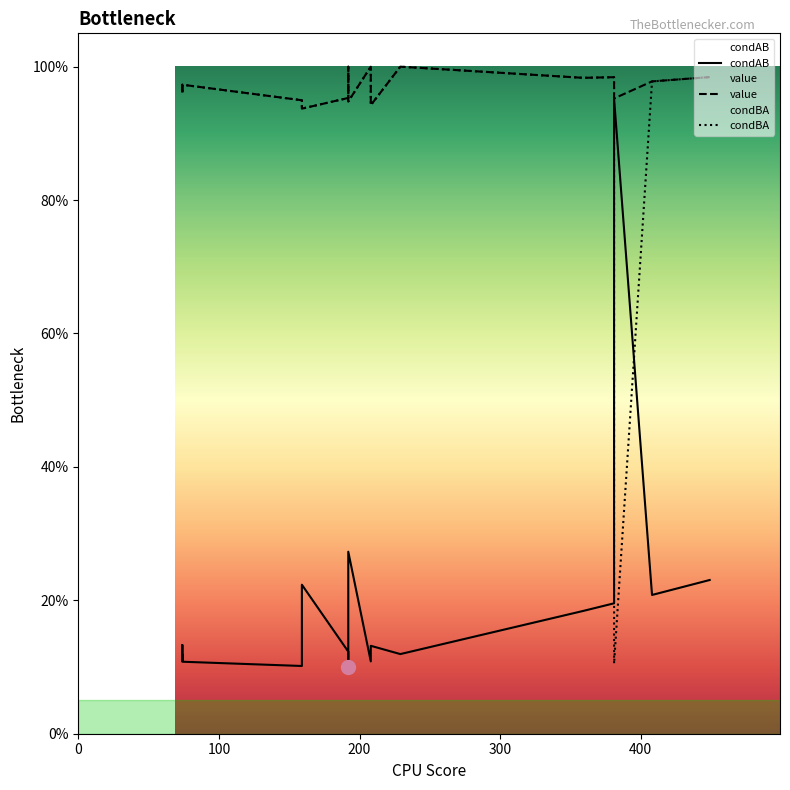

What is the difference between the maximum and minimum values in the condBA series?

0.9